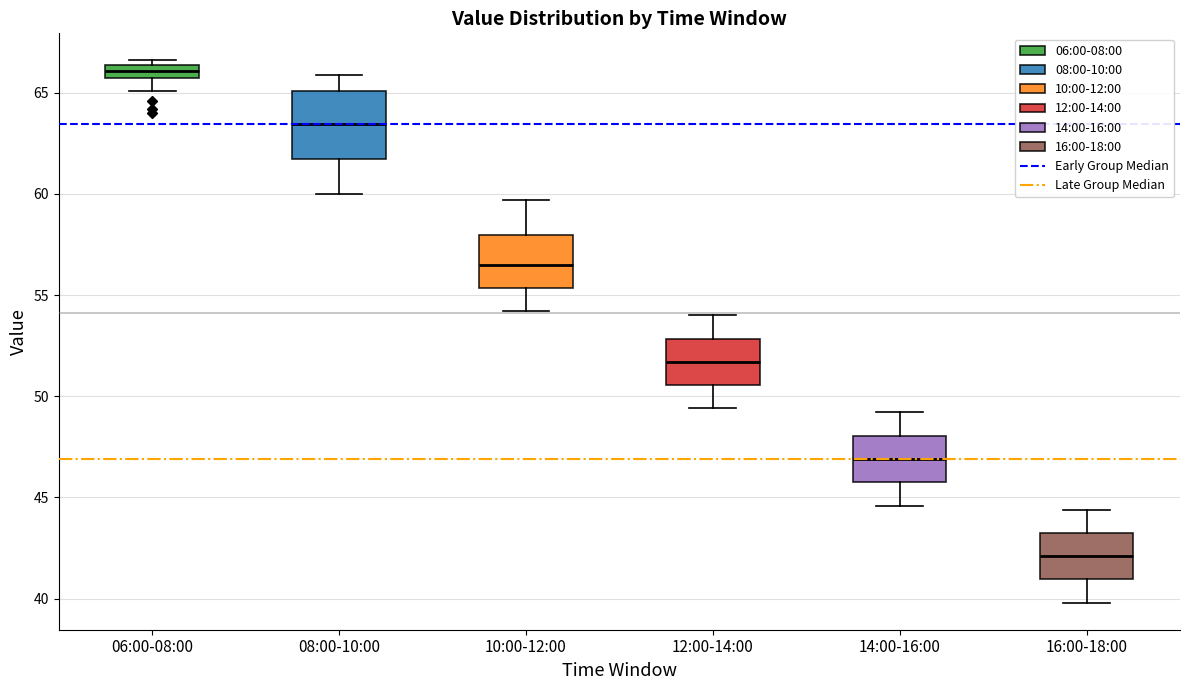

Which box has the highest median line?

06:00-08:00